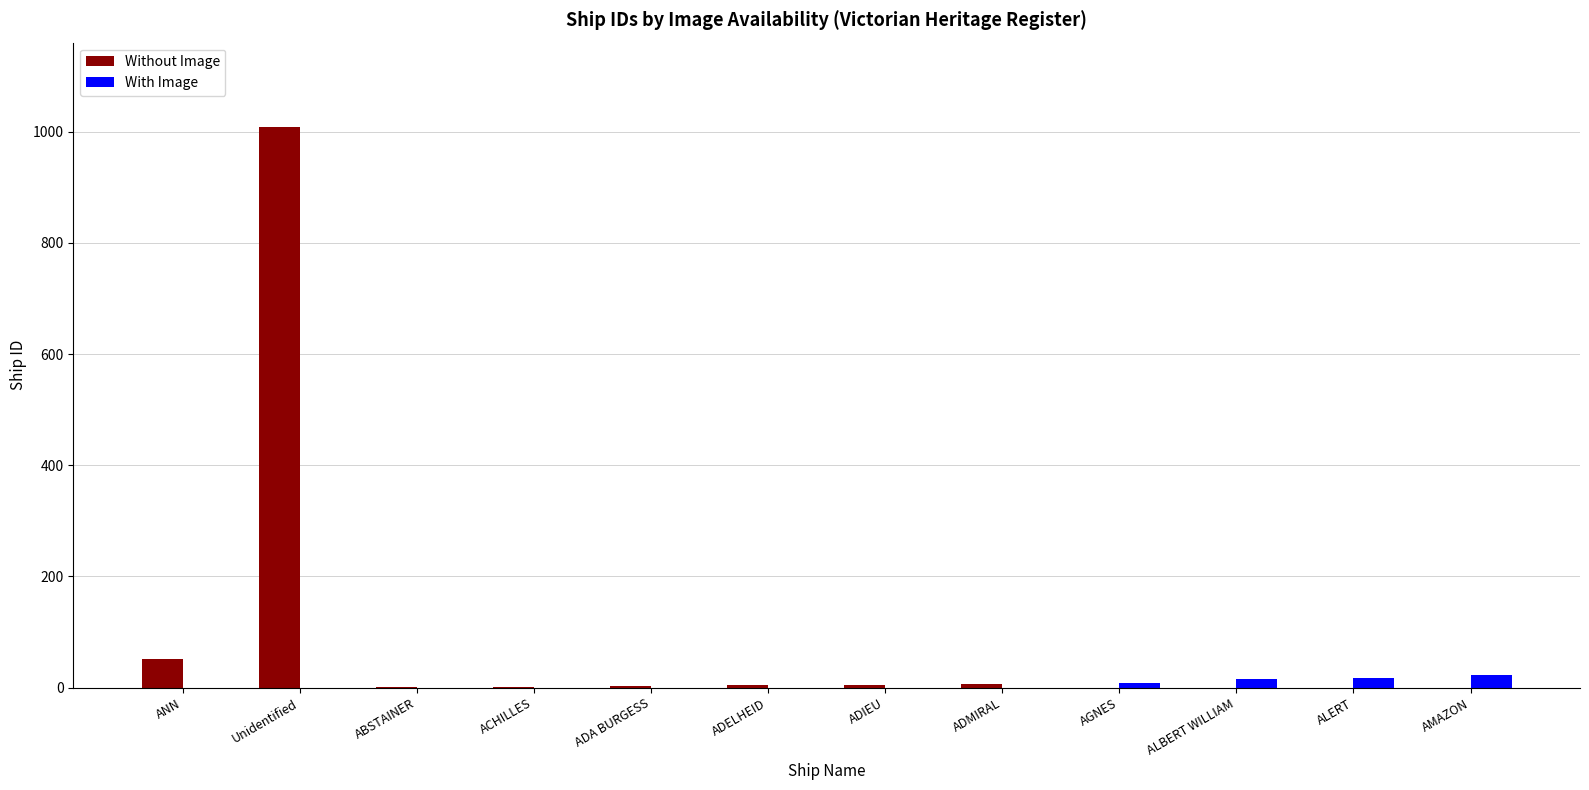

The Without Image series shows 6 at ADMIRAL. True or false?

True